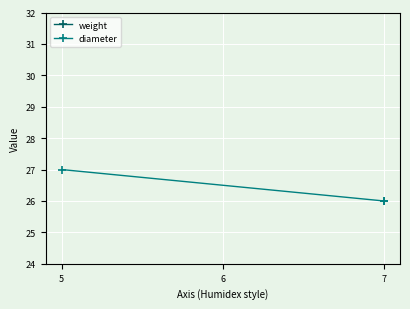

What is the difference between the maximum and minimum values in the diameter series?

1.0